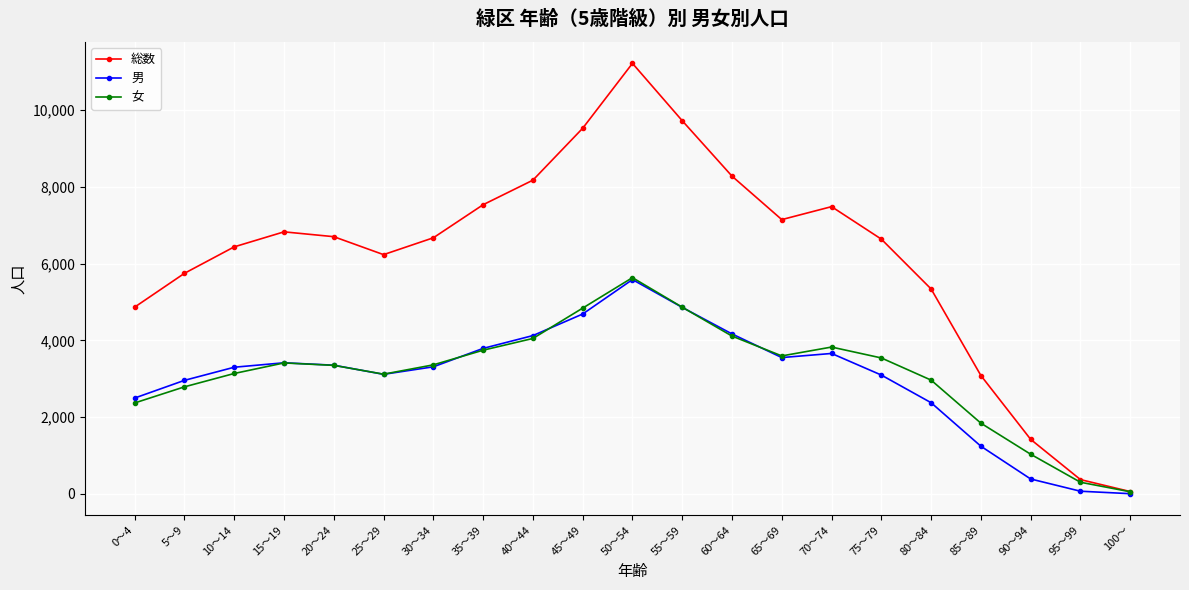

Between 25～29 and 85～89, which series saw the biggest shift?

総数